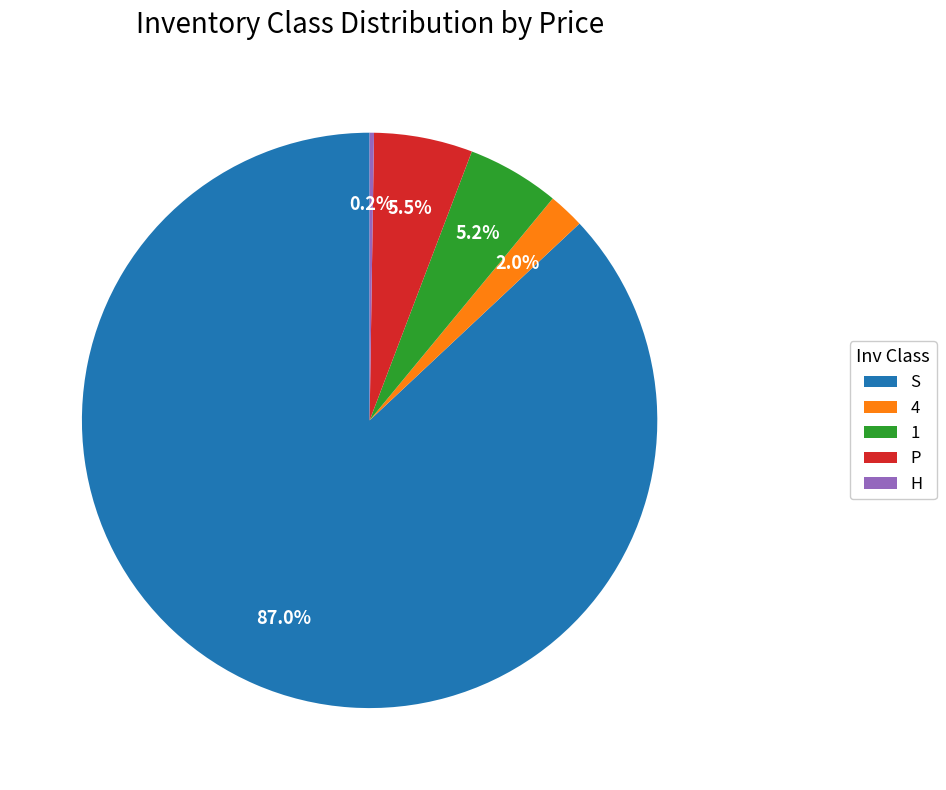

Is there any slice that represents more than half of the pie?

Yes